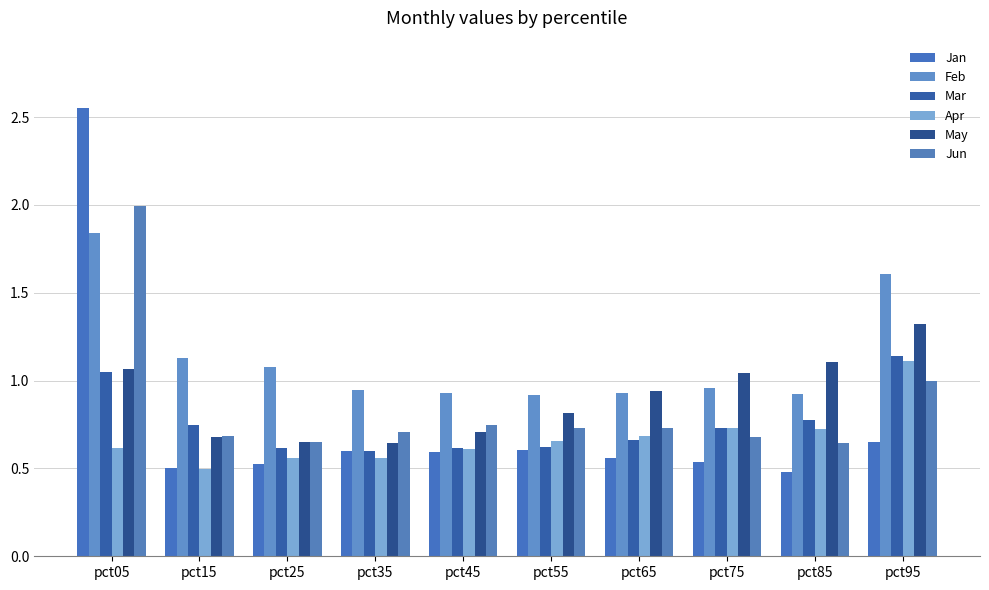

The Jan series shows 0.9 at pct65. True or false?

False